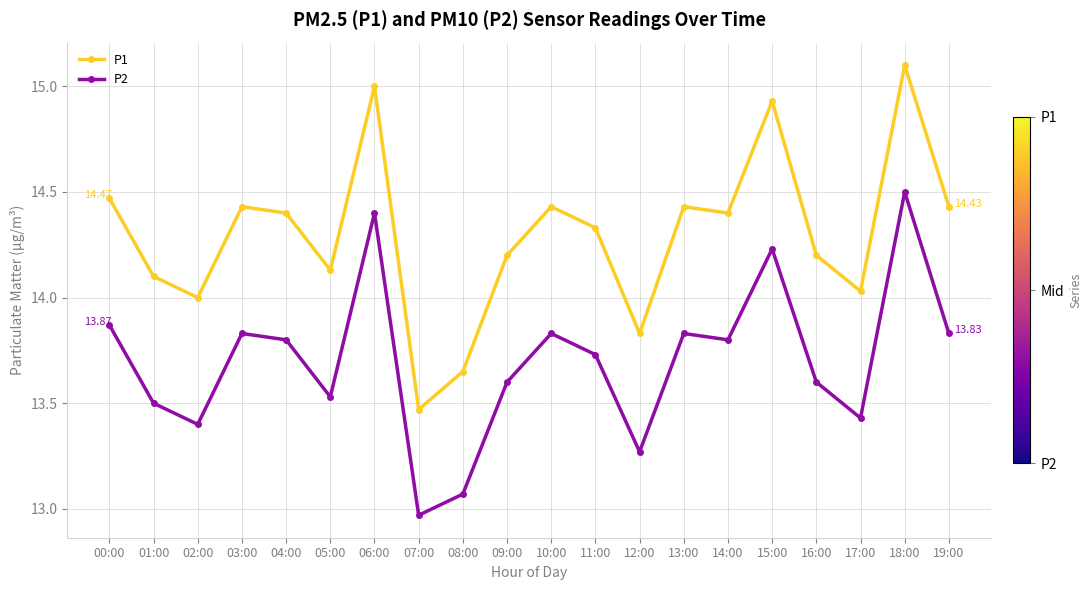

What are all the series names shown in the legend?

P1, P2